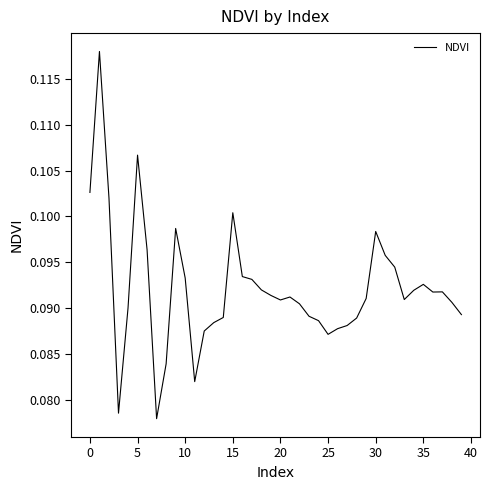

Does the chart have visible grid lines?

No